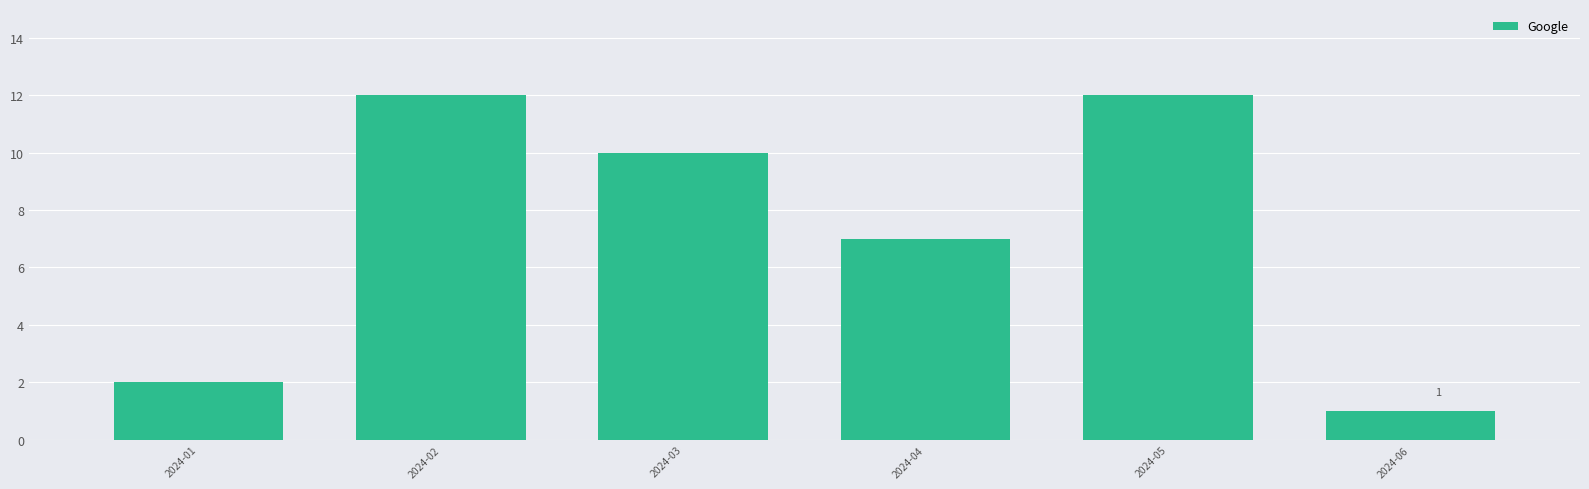

Reading right to left, transcribe all the data shown in this chart.

2024-06=1	2024-05=12	2024-04=7	2024-03=10	2024-02=12	2024-01=2